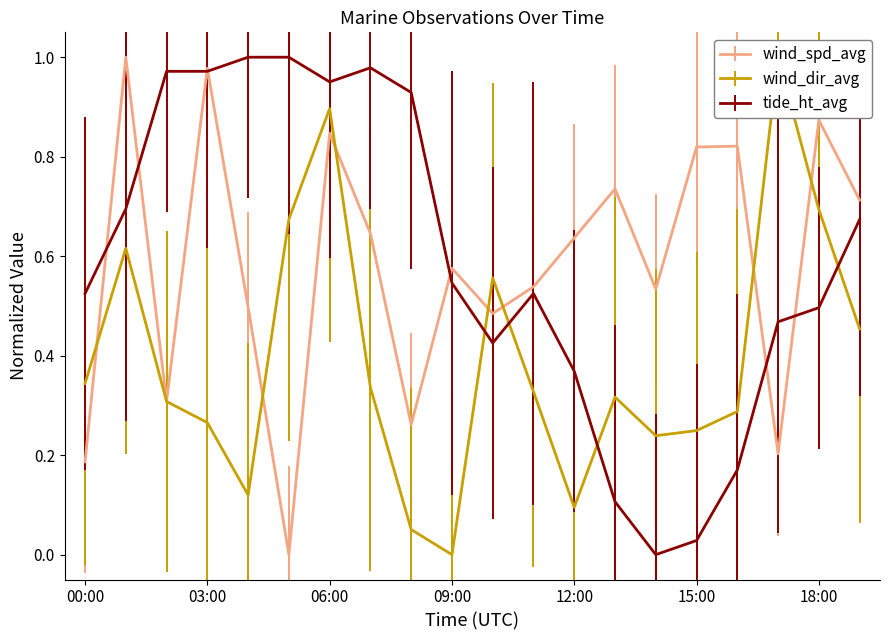

Reading left to right, what are all the values shown in this chart?

wind_spd_avg: 00:00=0.2	01:00=1.0	02:00=0.3	03:00=1.0	04:00=0.5	05:00=0.0	06:00=0.8	07:00=0.6	08:00=0.3	09:00=0.6	10:00=0.5	11:00=0.5	12:00=0.6	13:00=0.7	14:00=0.5	15:00=0.8	16:00=0.8	17:00=0.2	18:00=0.9	19:00=0.7
wind_dir_avg: 00:00=0.3	01:00=0.6	02:00=0.3	03:00=0.3	04:00=0.1	05:00=0.7	06:00=0.9	07:00=0.3	08:00=0.1	09:00=0.0	10:00=0.6	11:00=0.3	12:00=0.1	13:00=0.3	14:00=0.2	15:00=0.2	16:00=0.3	17:00=1.0	18:00=0.7	19:00=0.5
tide_ht_avg: 00:00=0.5	01:00=0.7	02:00=1.0	03:00=1.0	04:00=1.0	05:00=1.0	06:00=1.0	07:00=1.0	08:00=0.9	09:00=0.5	10:00=0.4	11:00=0.5	12:00=0.4	13:00=0.1	14:00=0.0	15:00=0.0	16:00=0.2	17:00=0.5	18:00=0.5	19:00=0.7